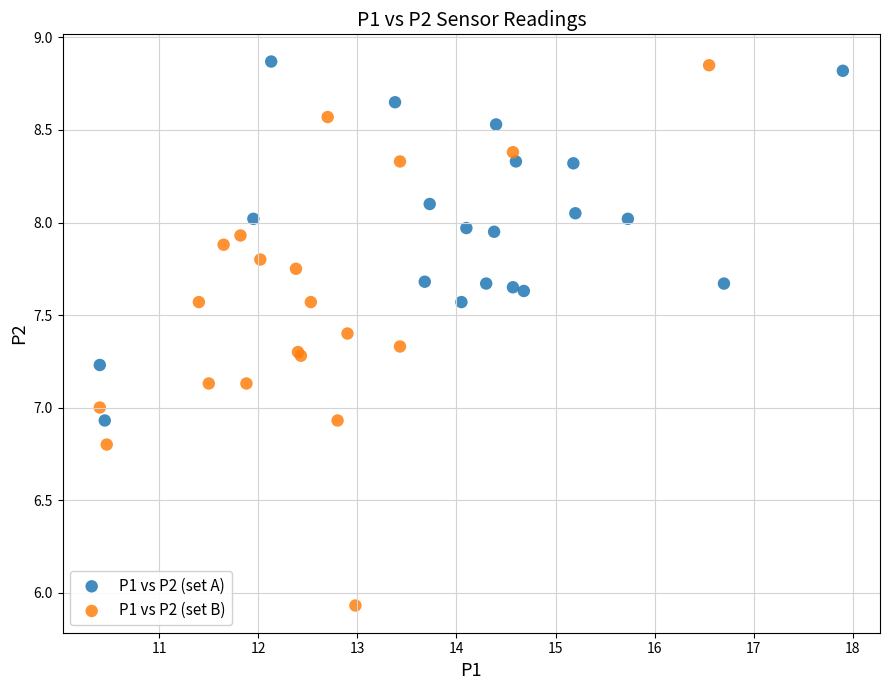

Which series reaches the minimum Y coordinate?

P1 vs P2 (set B)